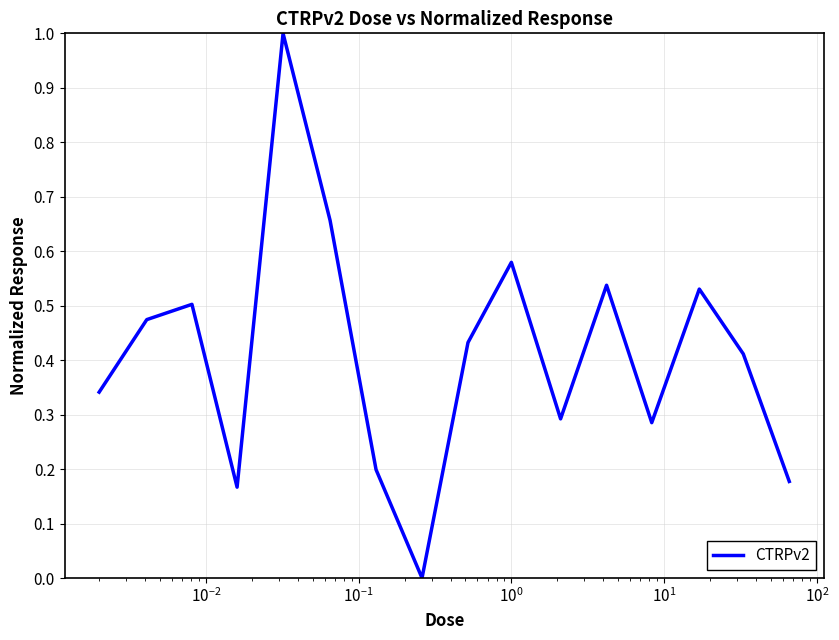

What is the difference between the maximum and minimum values?

1.0